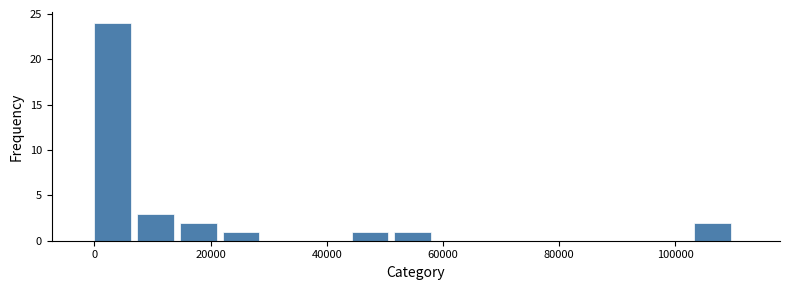

Around what value on the x-axis is the tallest bar? Give the approximate position of its centre, as read against the axis.

4000